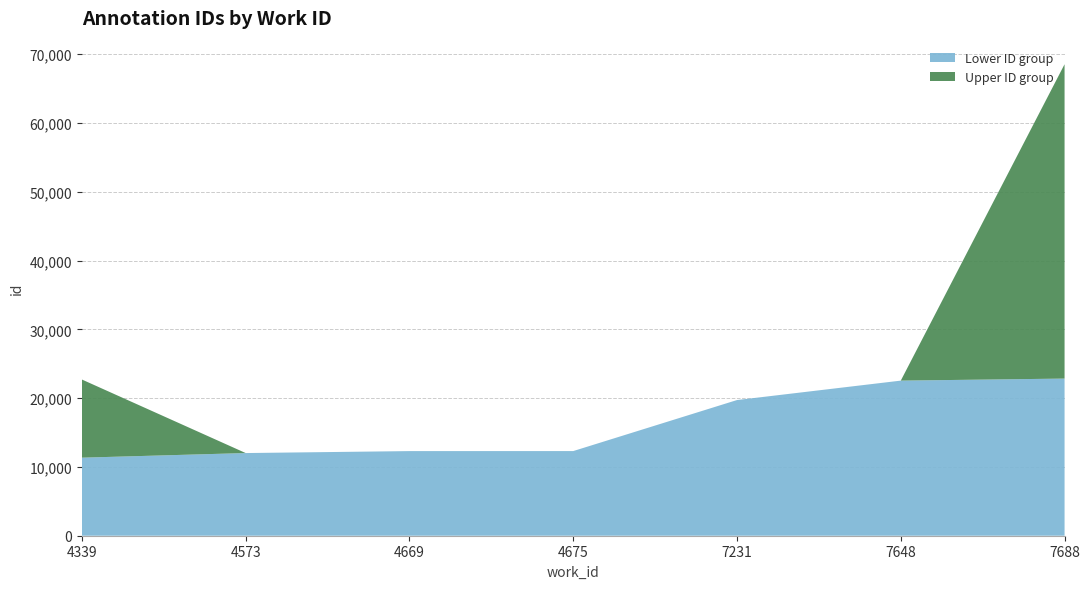

What is the highest value of the Lower ID group series?

22845